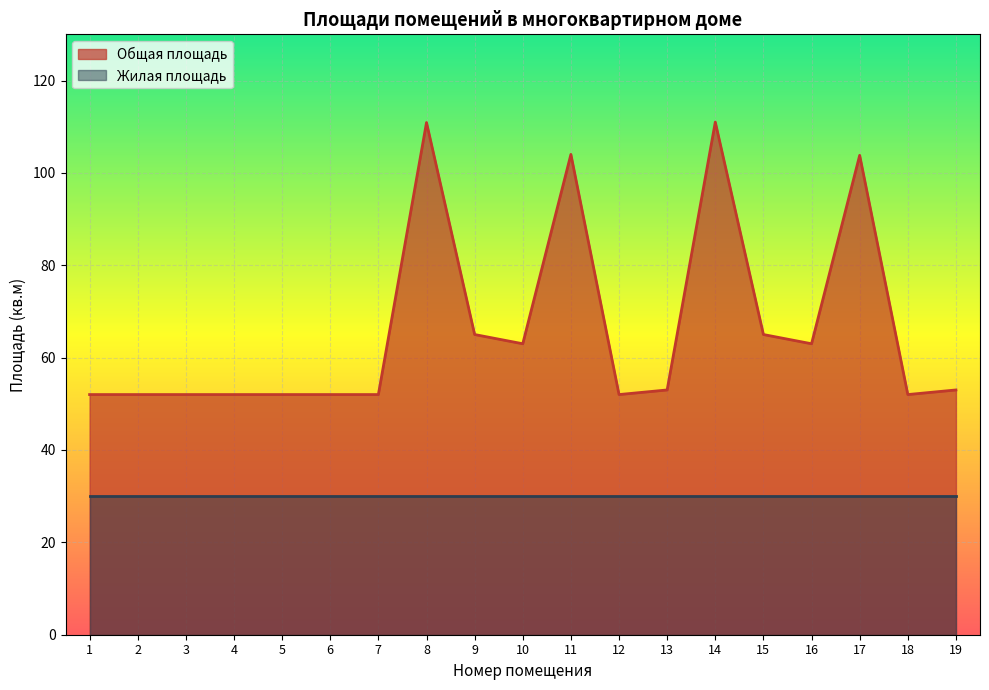

What is the value of the 19th point from the left?

53.0